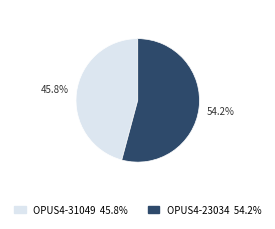

To the nearest percent, what is the difference between the OPUS4-31049 and OPUS4-23034 slice percentages?

8%